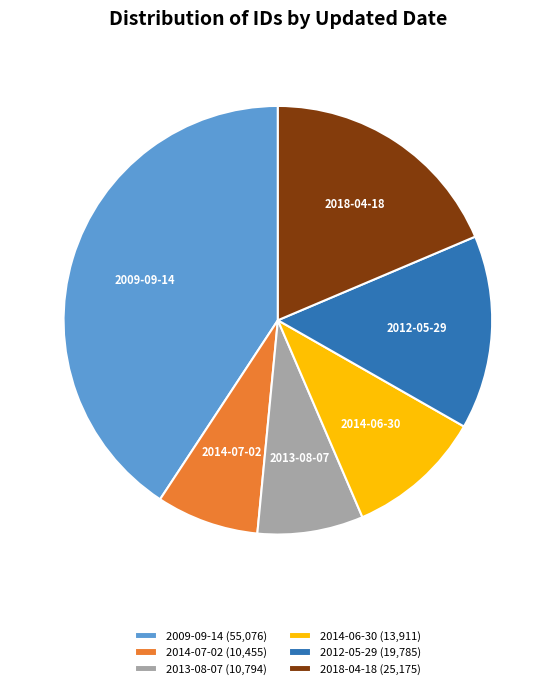

The 2014-07-02 (10,455) slice represents 15% of the pie. True or false?

False